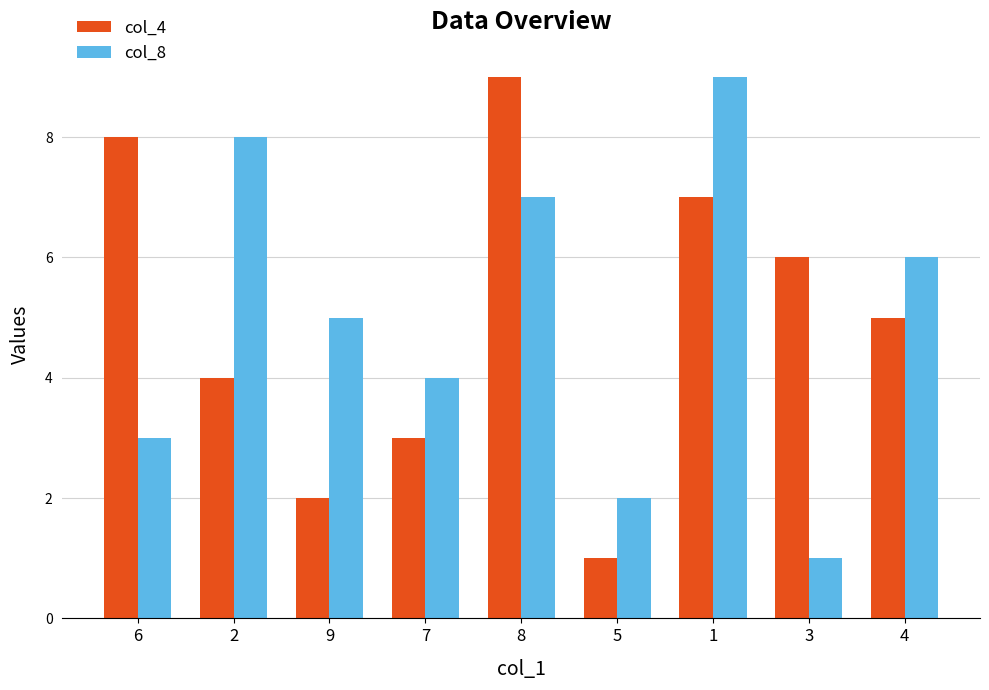

Is it true that col_4 equals 8 at 6?

True